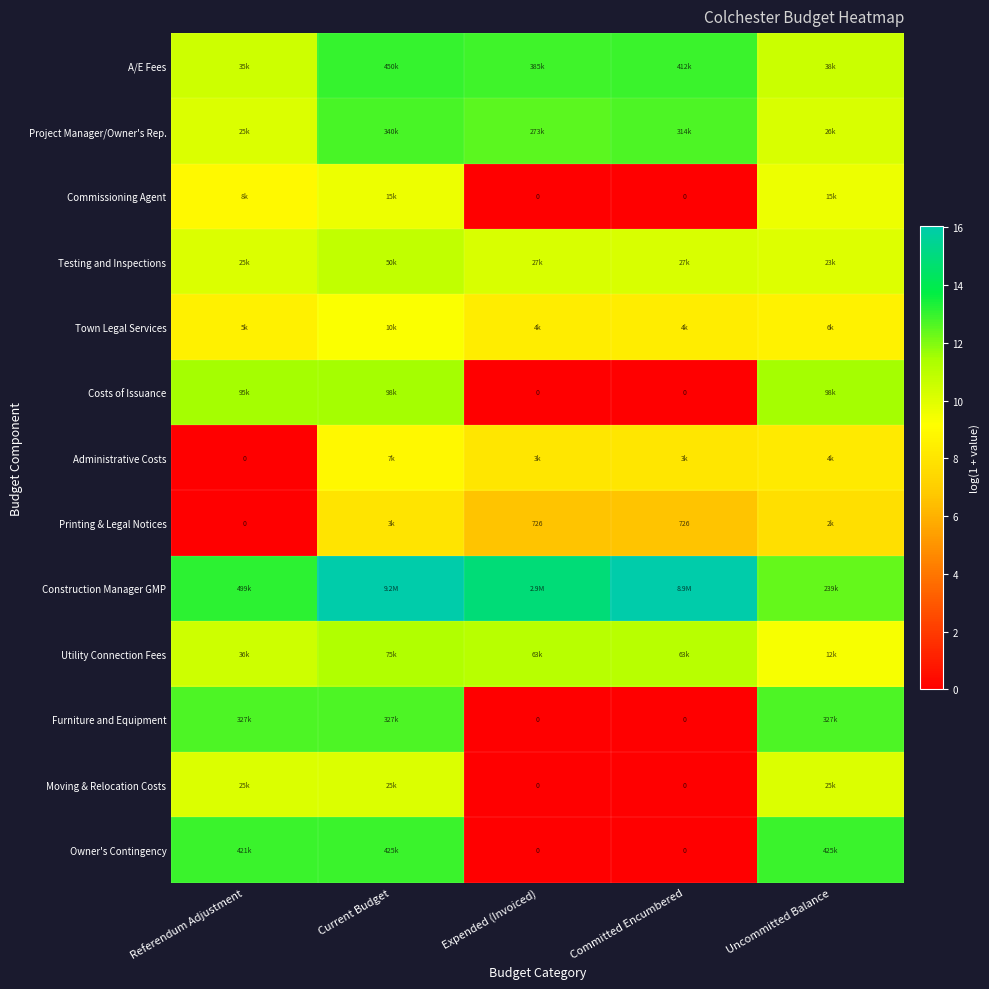

At which label does Moving & Relocation Costs reach its minimum?

Expended (Invoiced)